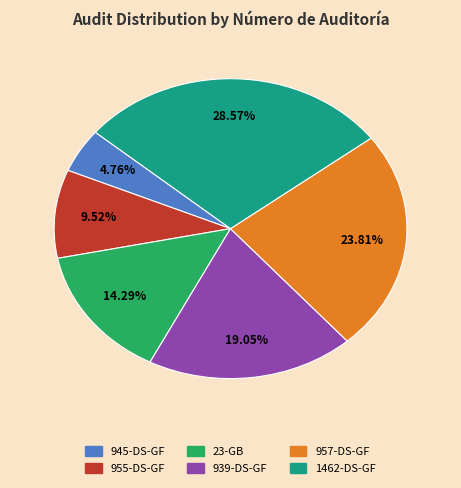

How many slices are in this pie chart?

6